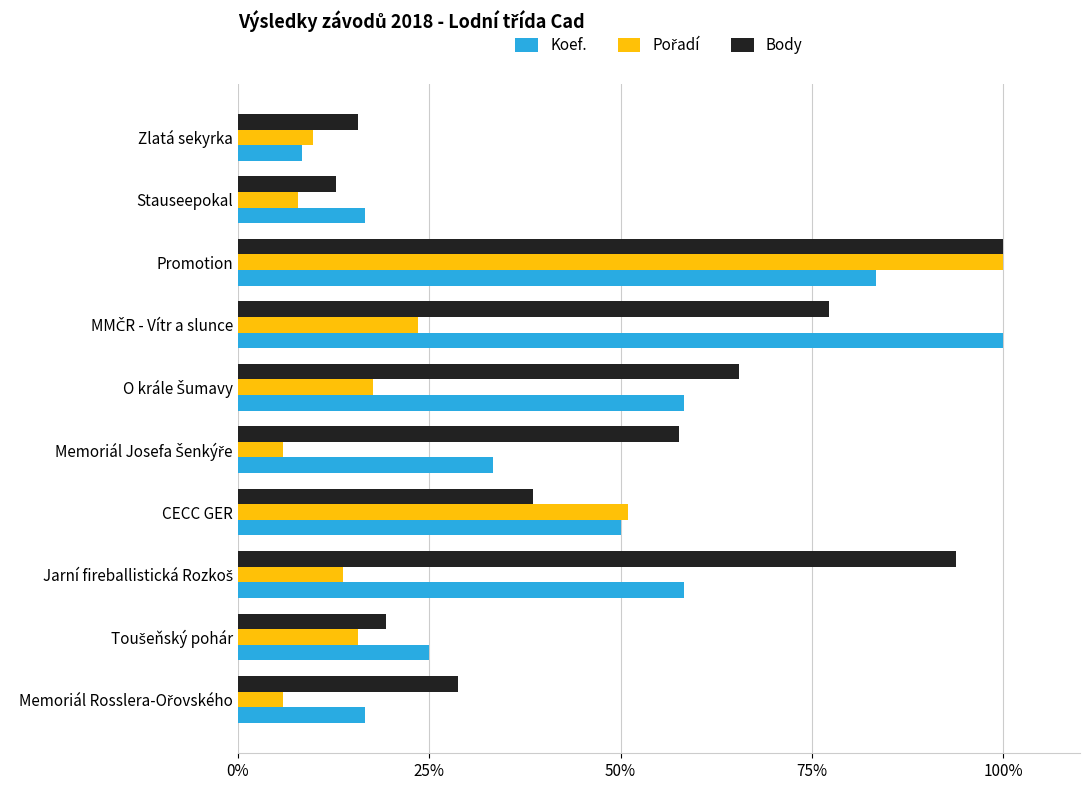

What is the difference between the maximum and second lowest values in the Koef. series?

83.3